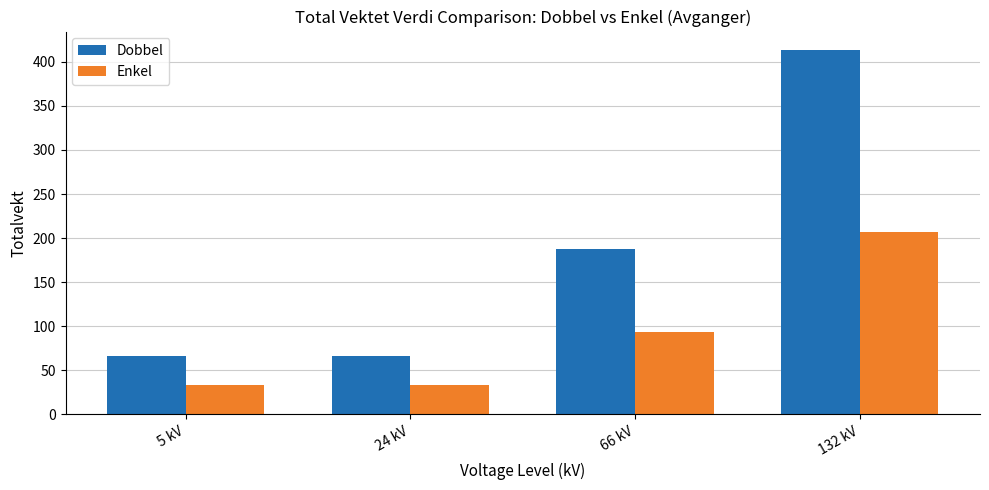

At how many categories does at least one series exceed 77?

2